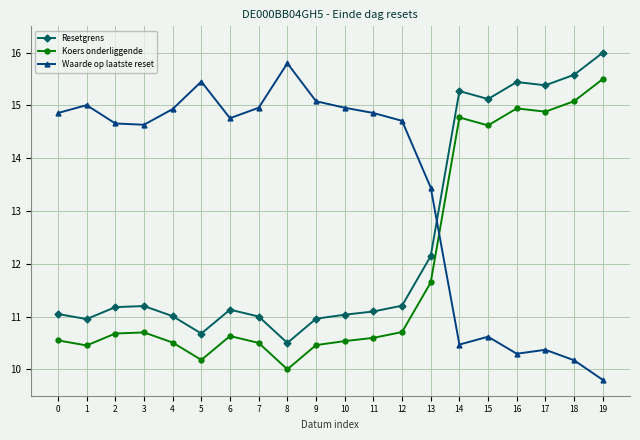

How many categories are shown in the chart?

20